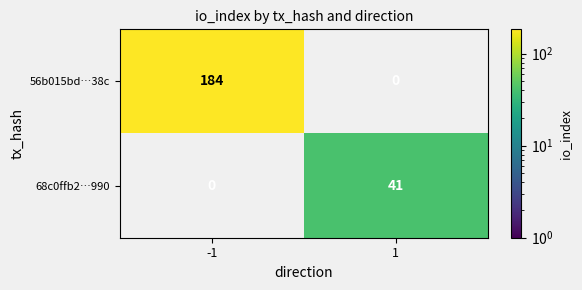

Between -1 and 1, which series saw the biggest shift?

56b015bd…38c